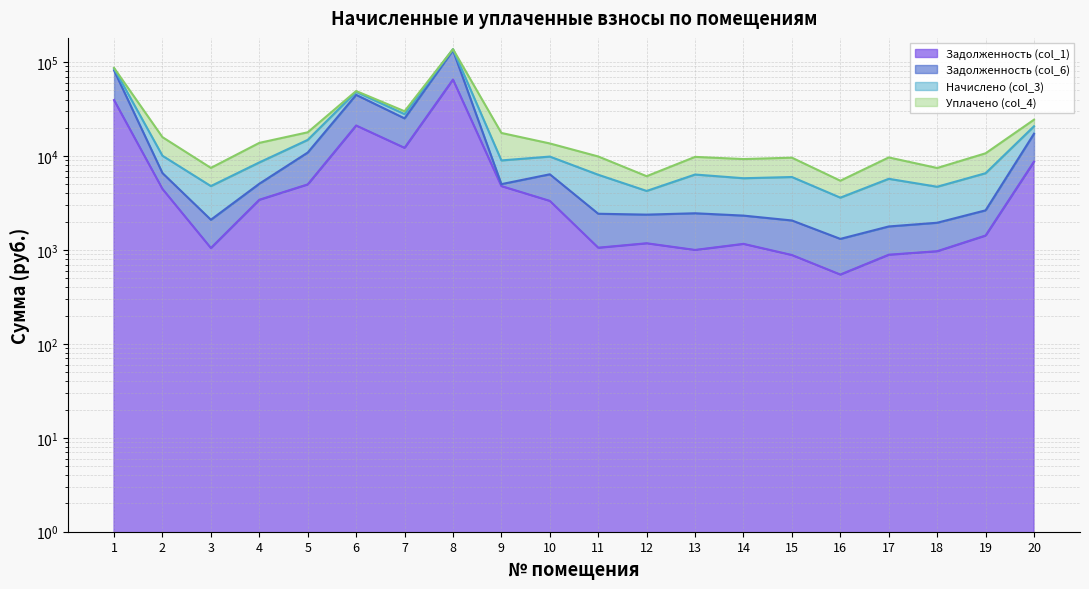

Rank the categories by Задолженность (col_6) value from highest to lowest.

8, 1, 6, 7, 20, 5, 2, 10, 4, 9, 19, 13, 11, 12, 14, 3, 15, 18, 17, 16